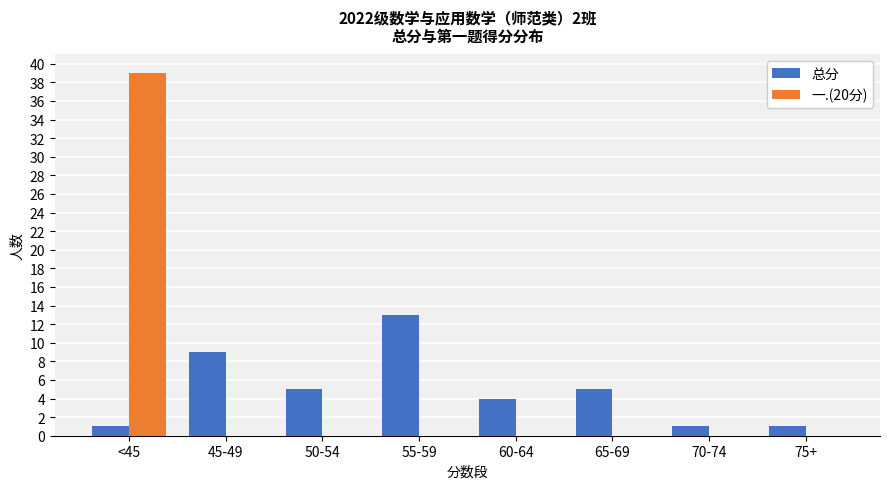

True or false: 总分 has a value of 7 at 65-69.

False